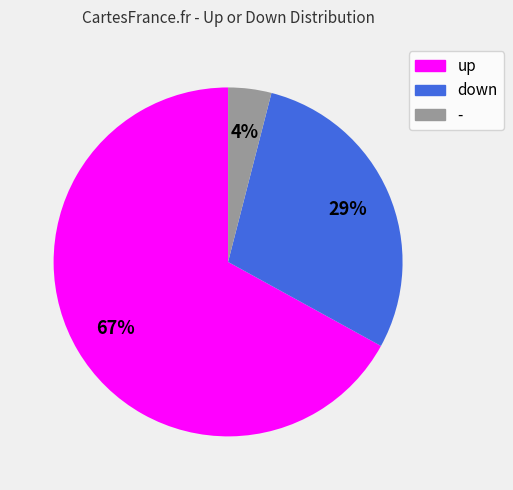

Between down and up, which is larger?

up